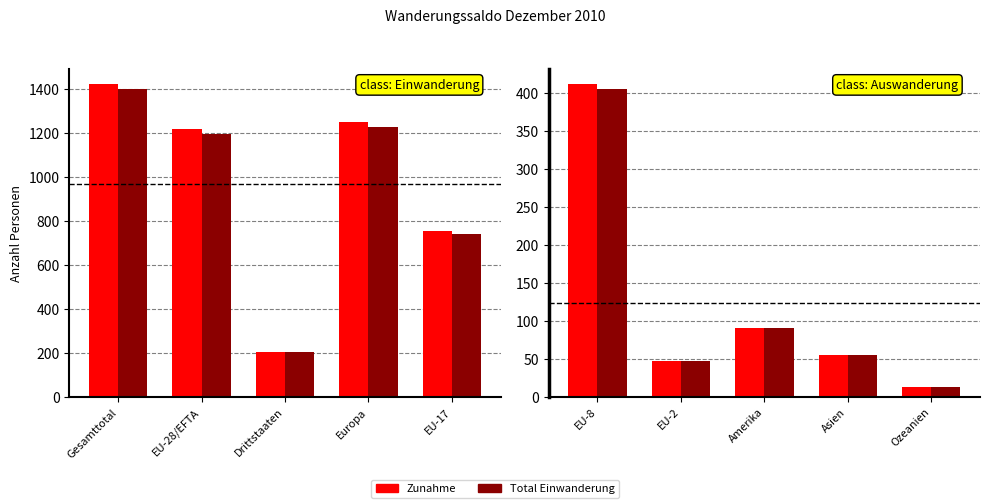

How many values in the Total Einwanderung series are below 55?

2